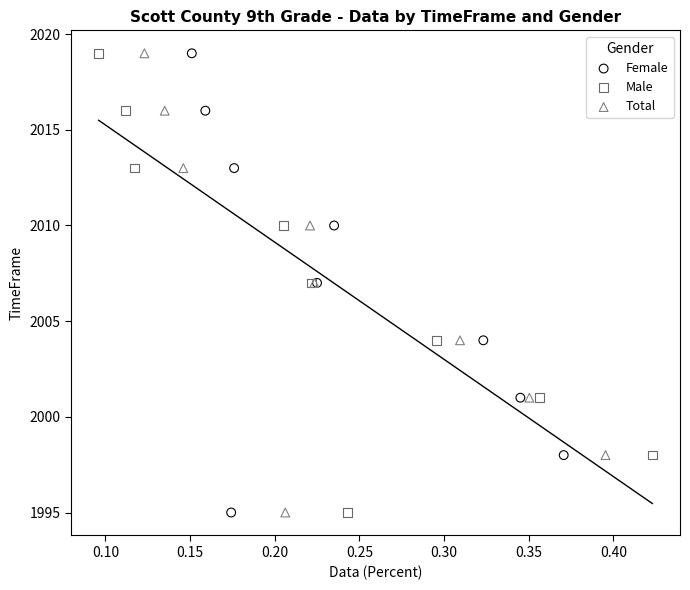

What are all the series names shown in the legend?

Female, Male, Total